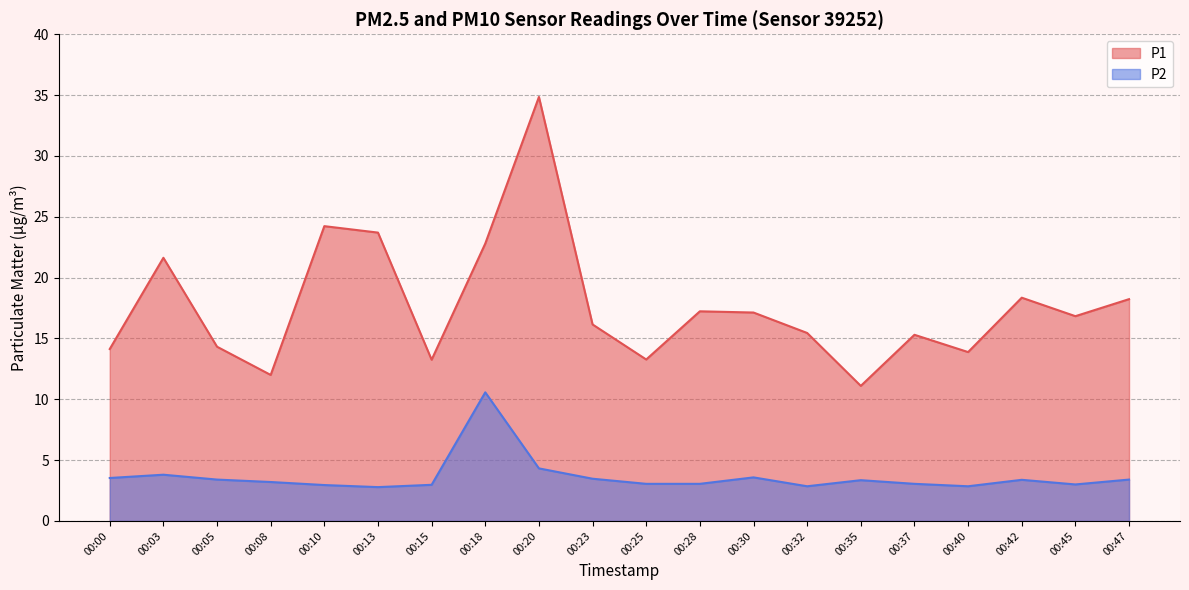

At which label does P1 reach its minimum?

00:35